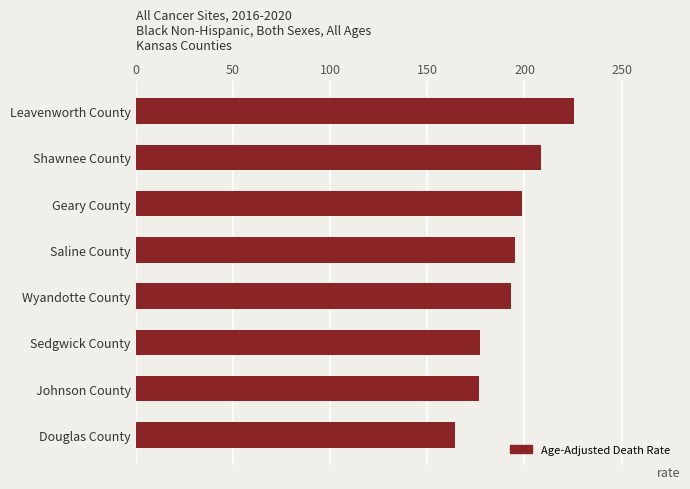

What is the approximate value at Geary County?

198.6